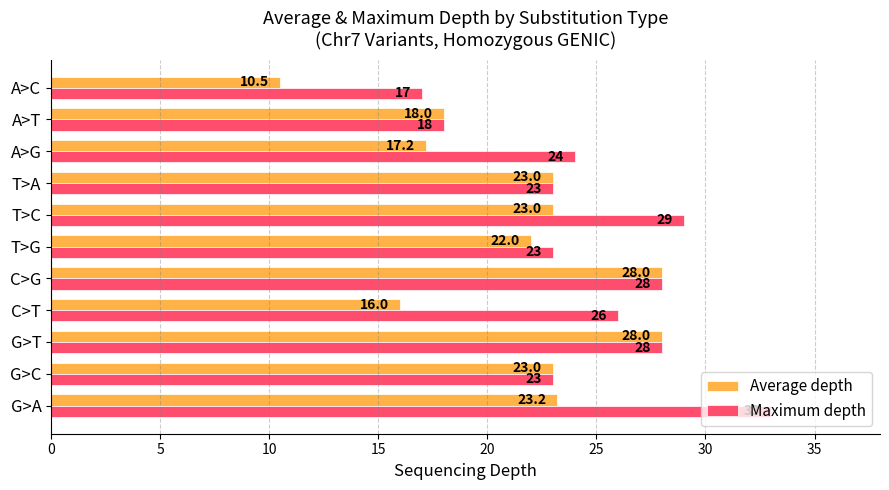

What is the total value across all series at T>A?

46.0